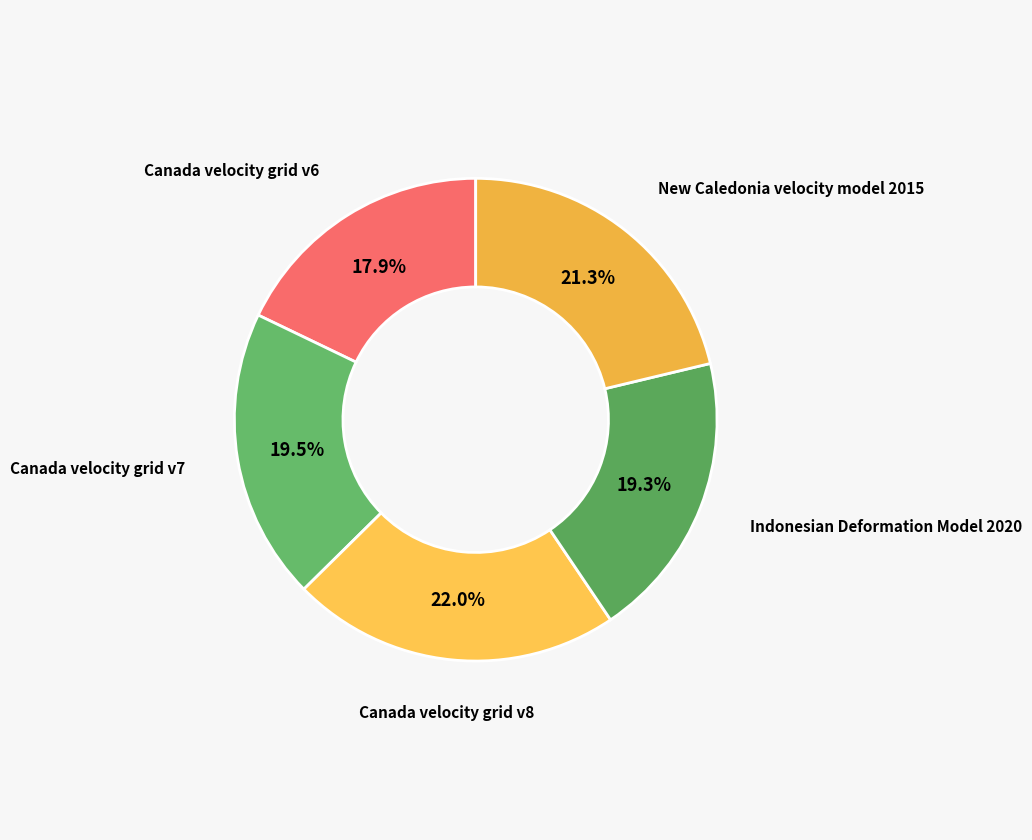

Is there any slice that represents more than half of the pie?

No